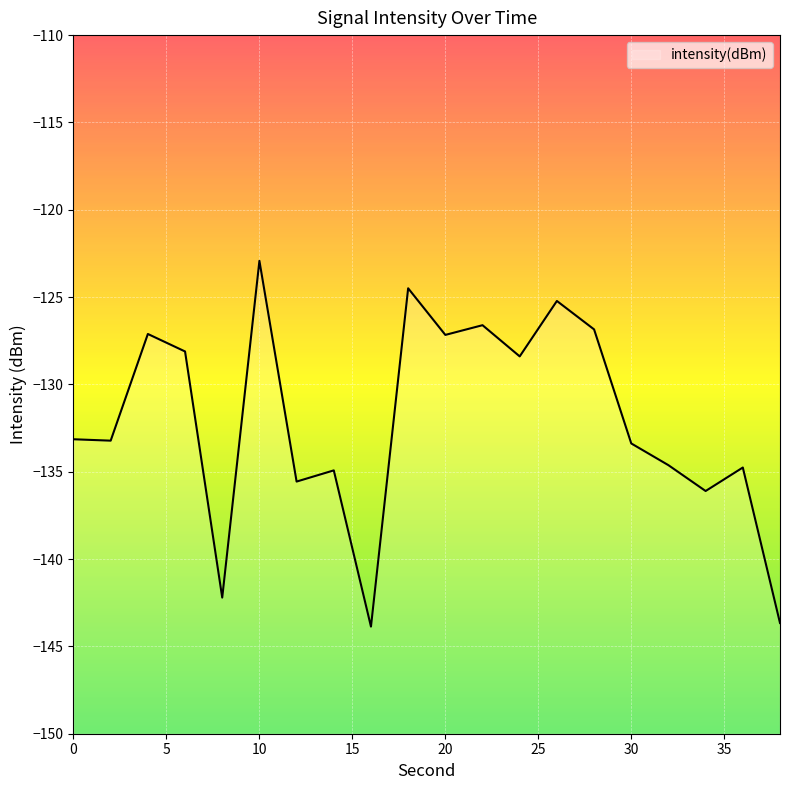

What is the average value?

-132.1